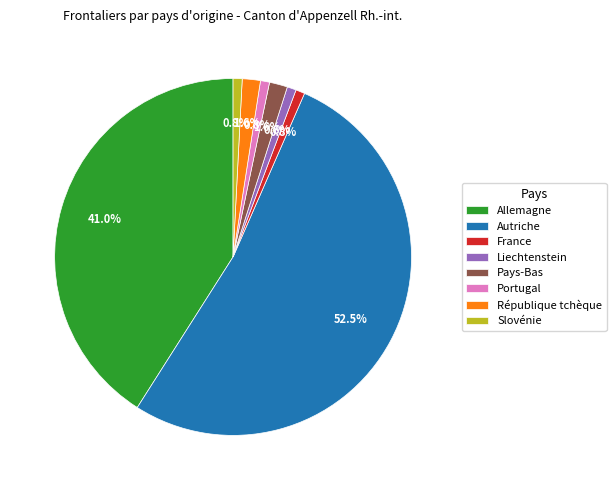

To the nearest percent, what is the combined percentage of Liechtenstein and Autriche?

53%